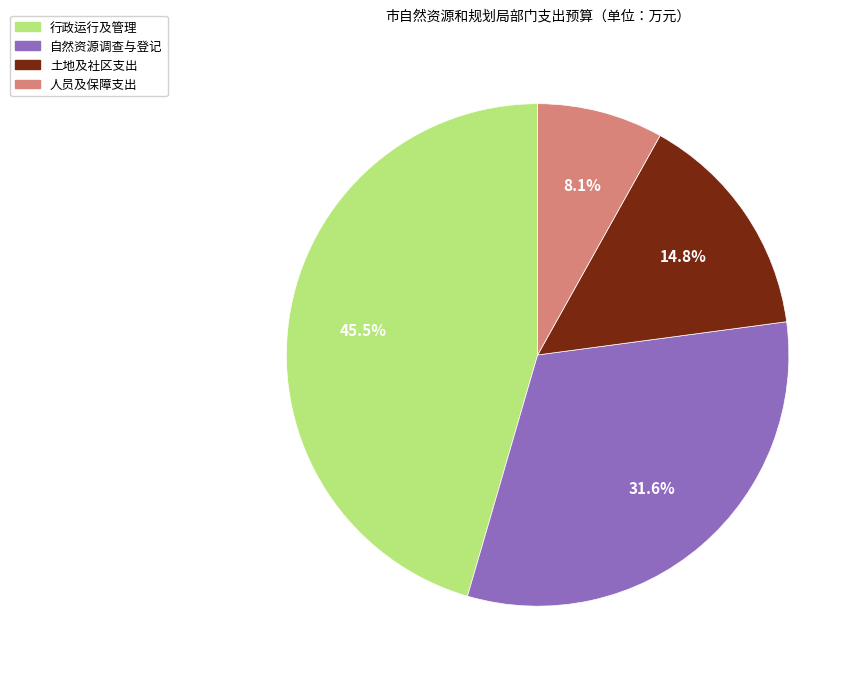

What is the largest slice in the pie chart?

行政运行及管理